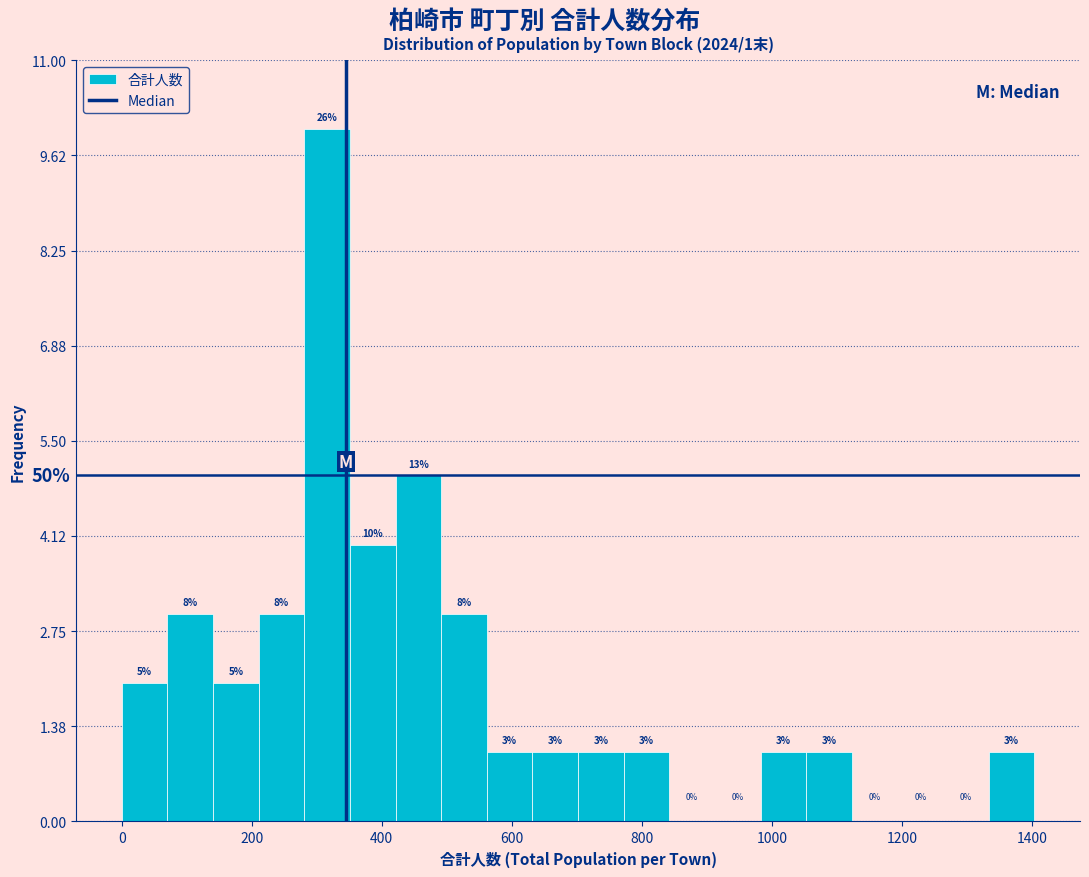

Read against the x-axis, roughly where is the centre of the tallest bar?

320